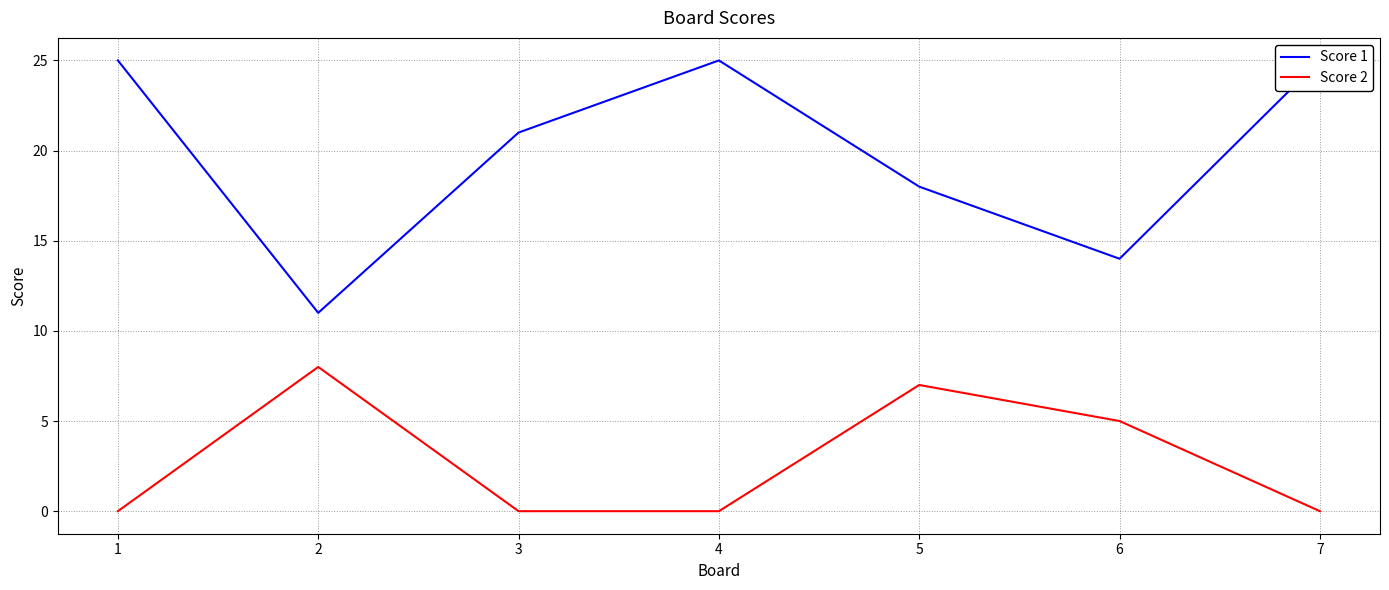

True or false: Score 2 and Score 1 intersect in this chart.

False